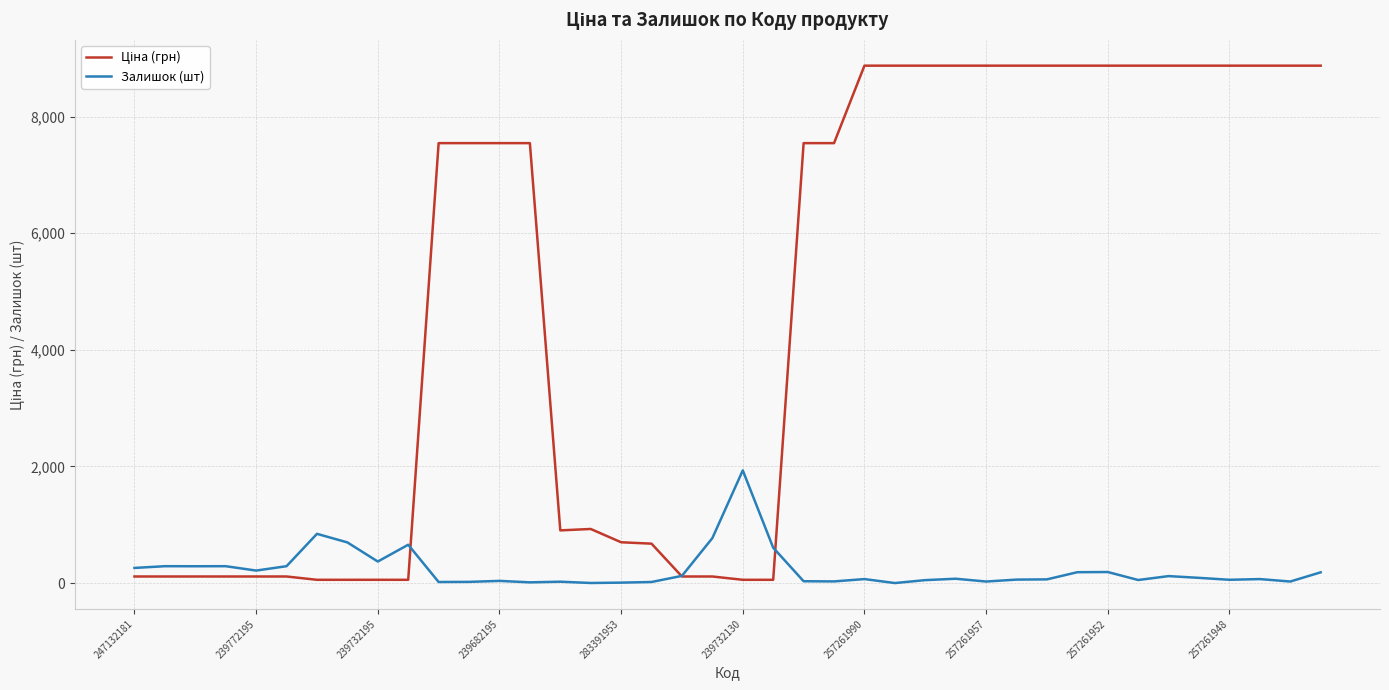

What is the label of the 10th point from the left?

257261948